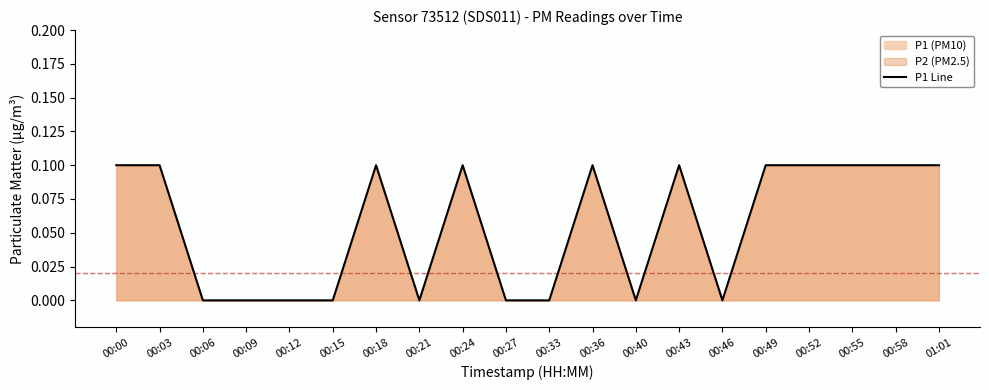

Between 00:09 and 00:46, which is larger?

00:09